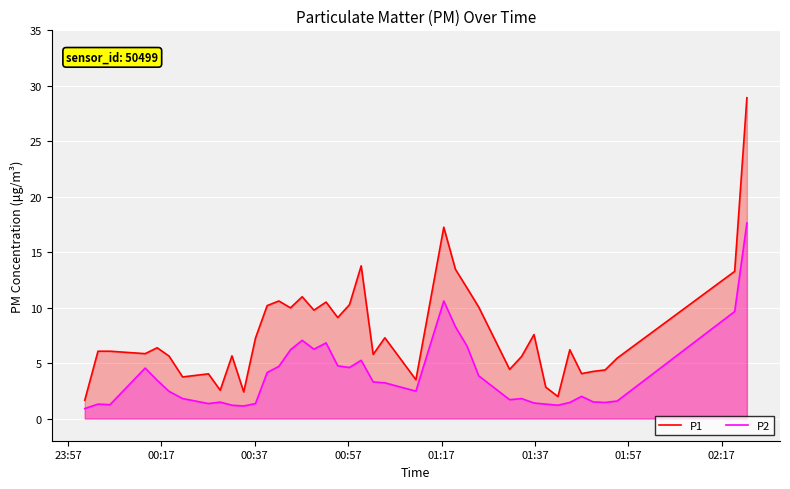

Rank the series by their average value, from highest to lowest.

P1, P2